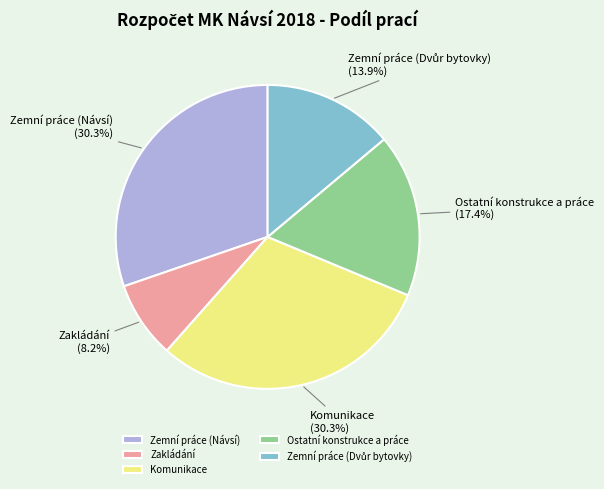

Which slice is the smallest?

Zakládání